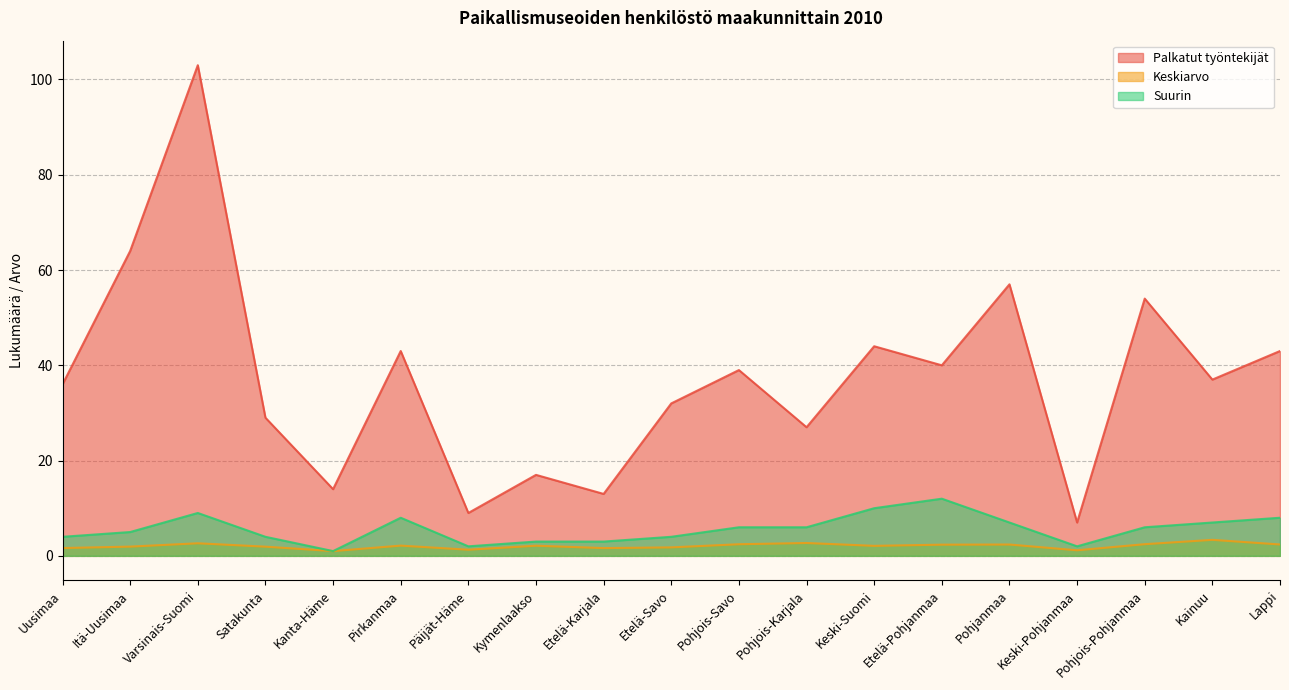

List the labels in order of Keskiarvo value, smallest first.

Kanta-Häme, Keski-Pohjanmaa, Päijät-Häme, Etelä-Karjala, Uusimaa, Etelä-Savo, Satakunta, Itä-Uusimaa, Keski-Suomi, Kymenlaakso, Pirkanmaa, Etelä-Pohjanmaa, Pohjanmaa, Lappi, Pohjois-Savo, Pohjois-Pohjanmaa, Varsinais-Suomi, Pohjois-Karjala, Kainuu